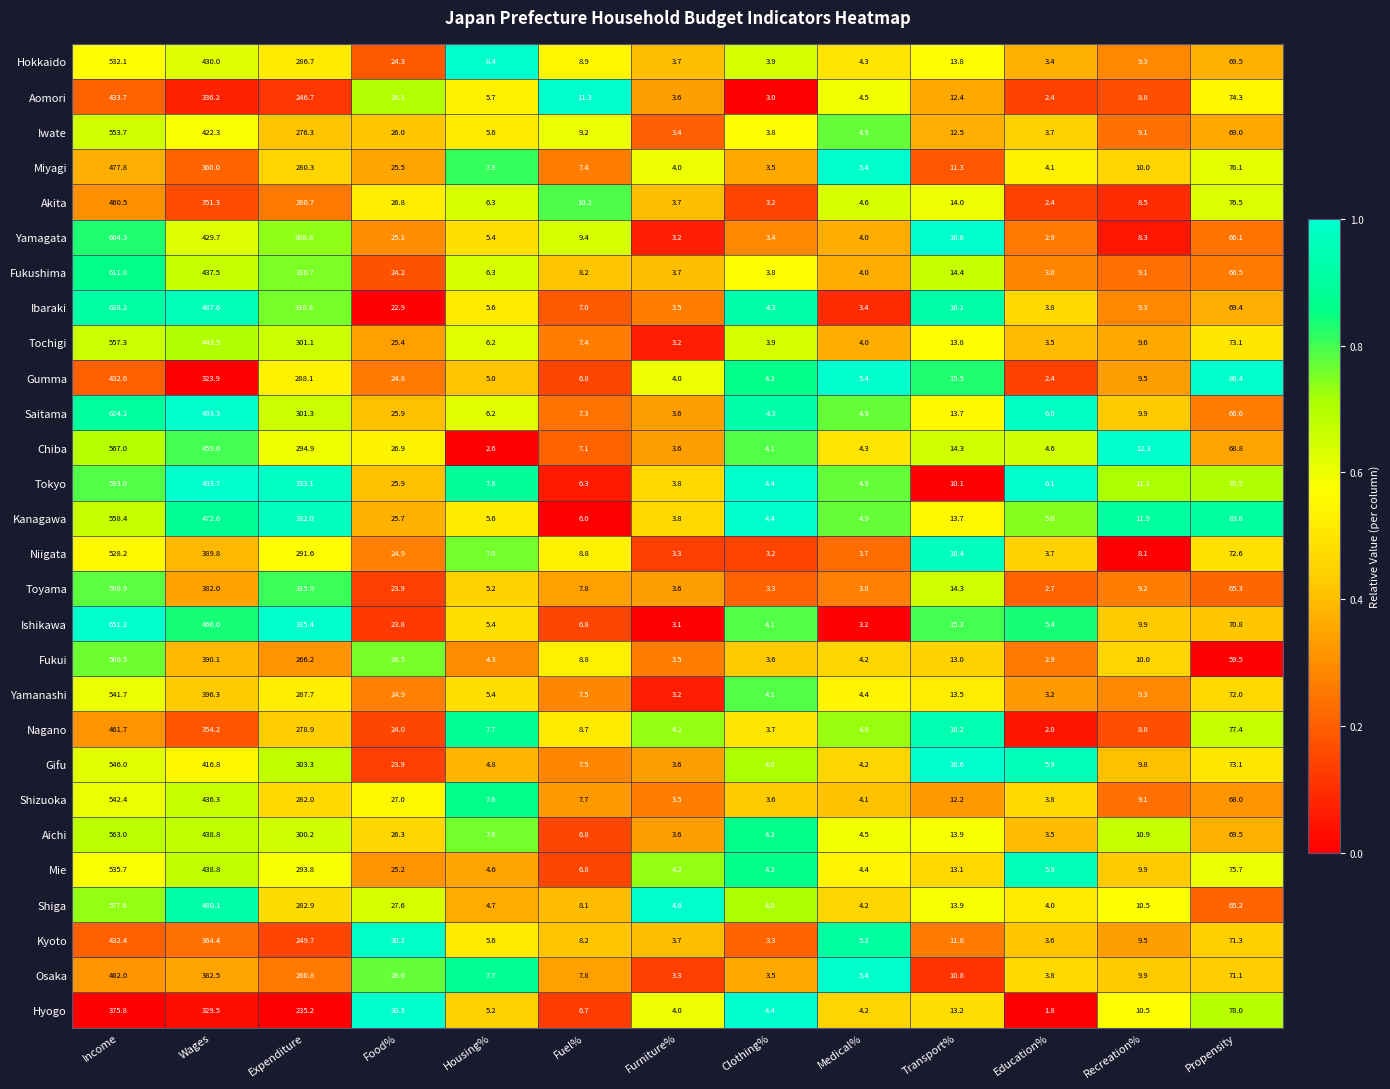

Where is Toyama nearest to the value 296?

Expenditure